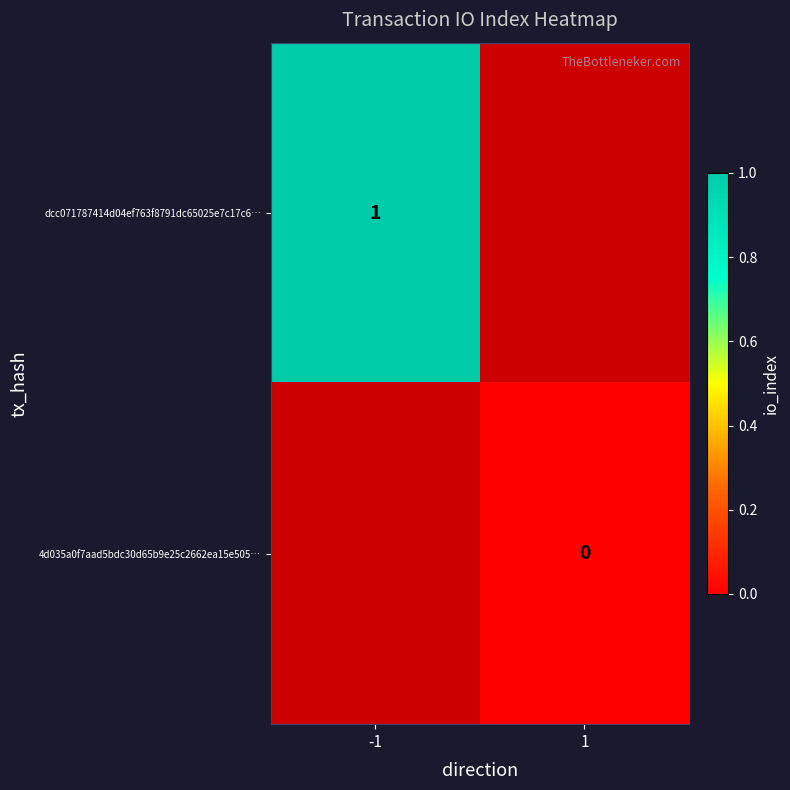

Is the value of 4d035a0f7aad5bdc30d65b9e25c2662ea15e505… at 1 greater than the value of dcc071787414d04ef763f8791dc65025e7c17c6… at -1?

No